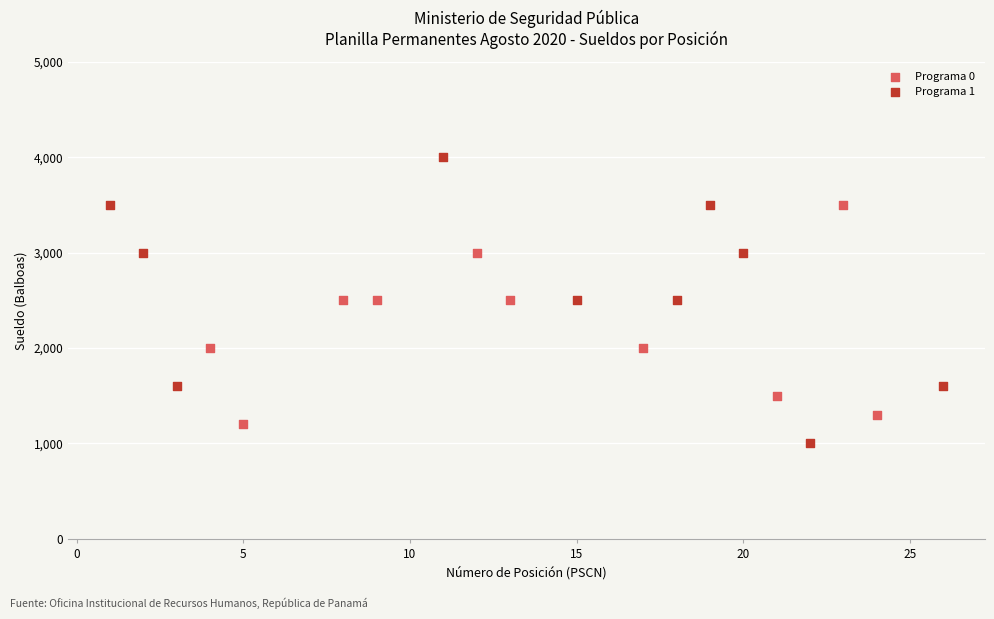

Which series reaches the maximum Y coordinate?

Programa 1